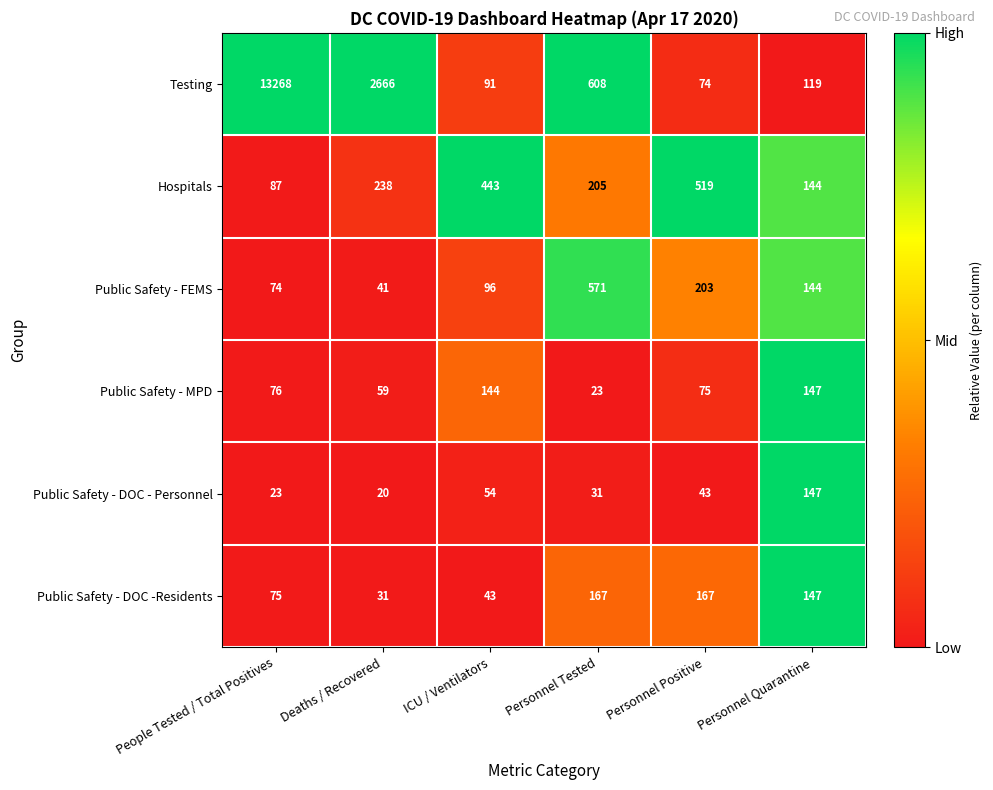

At which category is the sum across all series the highest?

People Tested / Total Positives